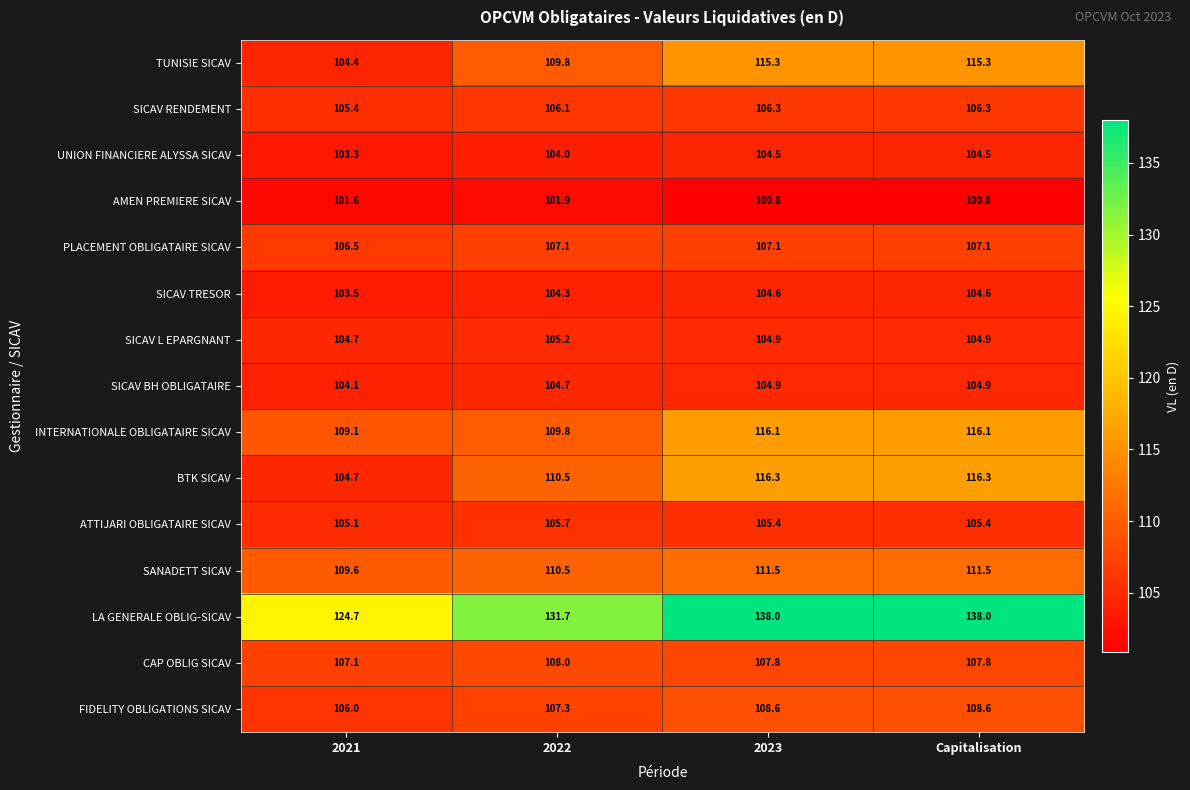

Which series changed the most between 2021 and Capitalisation?

LA GENERALE OBLIG-SICAV